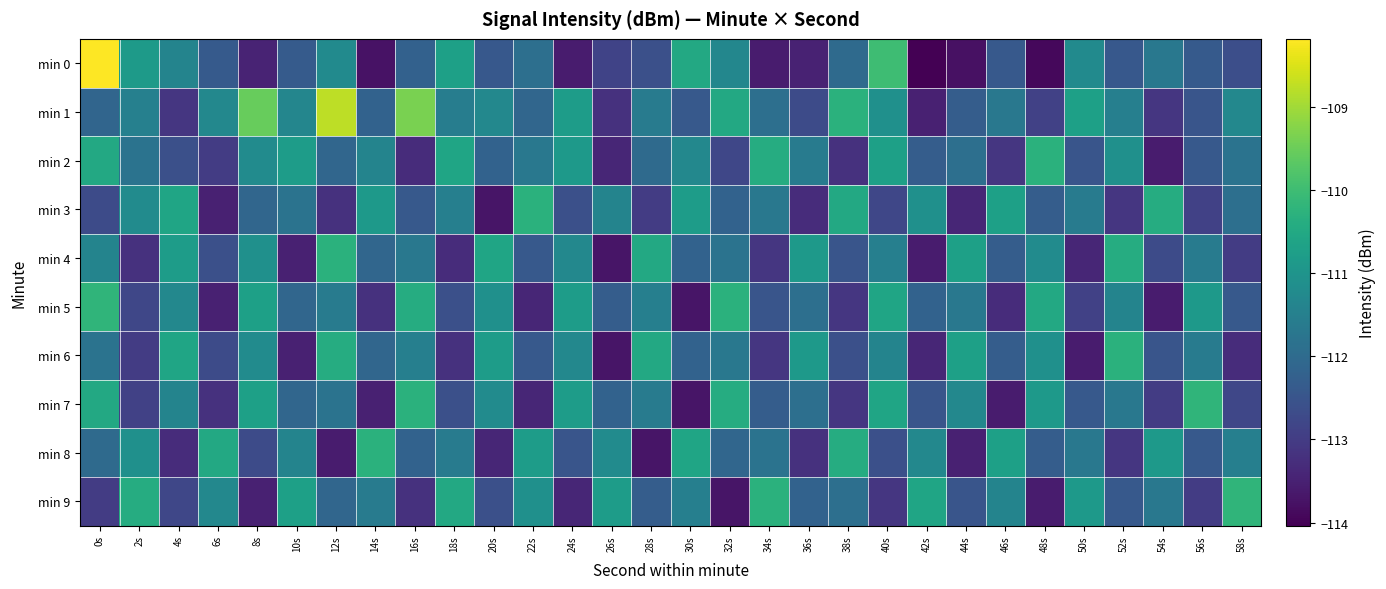

Which series has the largest total across all categories?

min 1